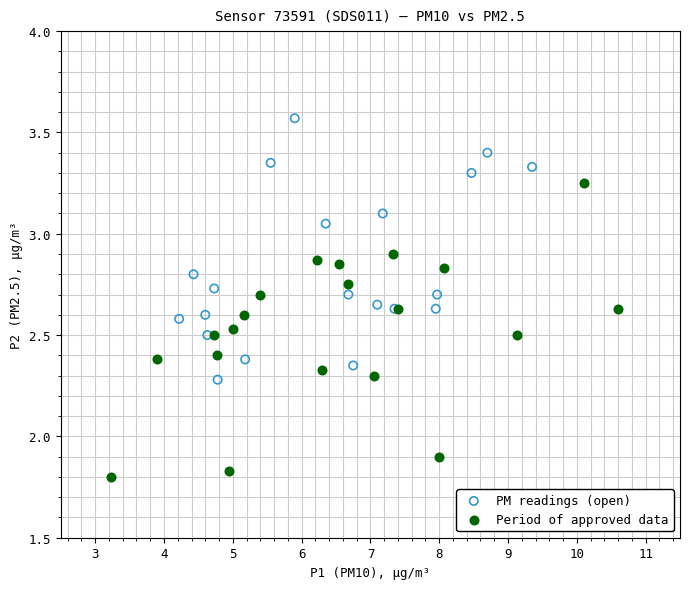

Which series reaches the maximum Y coordinate?

PM readings (open)